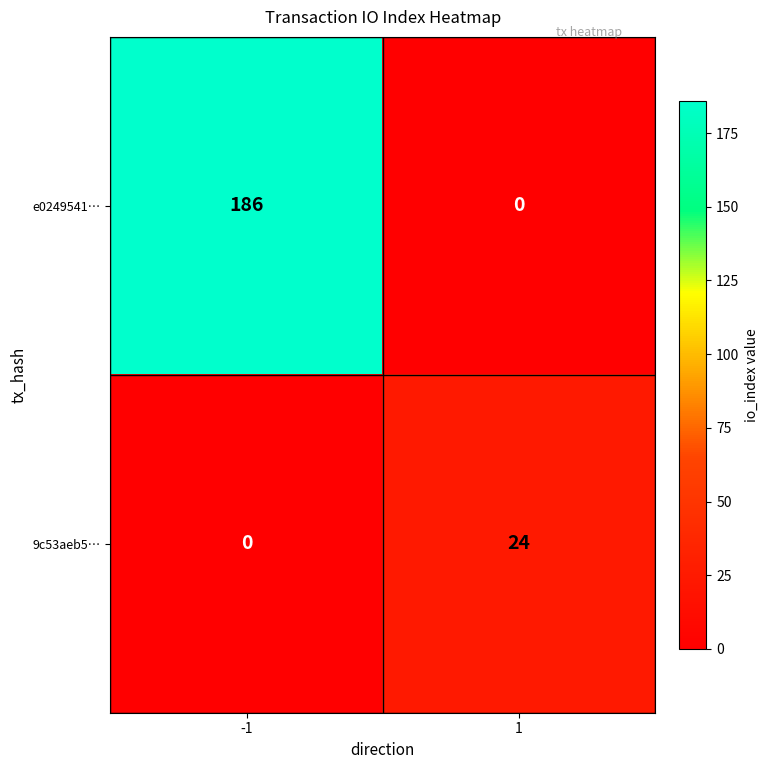

What is the maximum value for e0249541…?

186